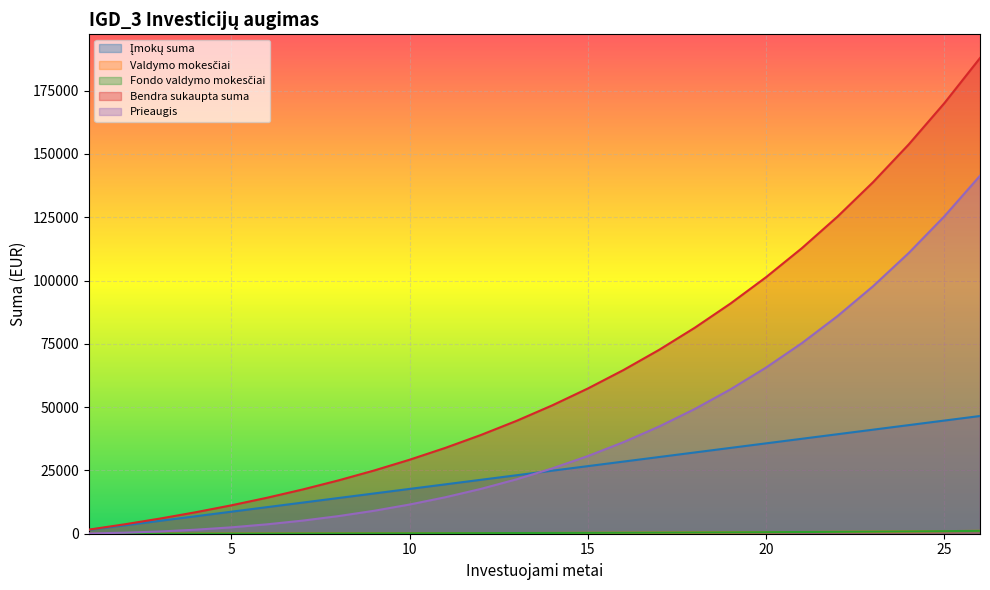

Reading left to right, transcribe all the data shown in this chart.

Įmokų suma: 1=1500.0	2=3300.0	3=5100.0	4=6900.0	5=8700.0	6=10500.0	7=12300.0	8=14100.0	9=15900.0	10=17700.0	11=19500.0	12=21300.0	13=23100.0	14=24900.0	15=26700.0	16=28500.0	17=30300.0	18=32100.0	19=33900.0	20=35700.0	21=37500.0	22=39300.0	23=41100.0	24=42900.0	25=44700.0	26=46500.0
Valdymo mokesčiai: 1=13.9	2=22.2	3=35.9	4=50.9	5=67.3	6=85.3	7=104.9	8=126.3	9=149.8	10=175.4	11=203.4	12=234.1	13=267.6	14=304.2	15=344.2	16=388.0	17=435.9	18=488.3	19=545.5	20=608.1	21=676.6	22=751.4	23=833.2	24=922.7	25=1020.5	26=1127.5
Fondo valdymo mokesčiai: 1=9.7	2=22.2	3=35.9	4=50.9	5=67.3	6=85.3	7=104.9	8=126.3	9=149.8	10=175.4	11=203.4	12=234.1	13=267.6	14=304.2	15=344.2	16=388.0	17=435.9	18=488.3	19=545.5	20=608.1	21=676.6	22=751.4	23=833.2	24=922.7	25=1020.5	26=1127.5
Bendra sukaupta suma: 1=1617.0	2=3703.8	3=5990.1	4=8490.0	5=11223.4	6=14212.0	7=17479.8	8=21052.8	9=24959.6	10=29231.2	11=33901.8	12=39008.6	13=44592.4	14=50697.8	15=57373.3	16=64672.4	17=72653.2	18=81379.4	19=90920.7	20=101353.1	21=112759.8	22=125232.0	23=138869.1	24=153779.8	25=170083.3	26=187909.5
Prieaugis: 1=117.0	2=403.8	3=890.1	4=1590.0	5=2523.4	6=3712.0	7=5179.8	8=6952.8	9=9059.6	10=11531.2	11=14401.8	12=17708.6	13=21492.4	14=25797.8	15=30673.3	16=36172.4	17=42353.2	18=49279.4	19=57020.7	20=65653.1	21=75259.8	22=85932.0	23=97769.1	24=110879.8	25=125383.3	26=141409.5